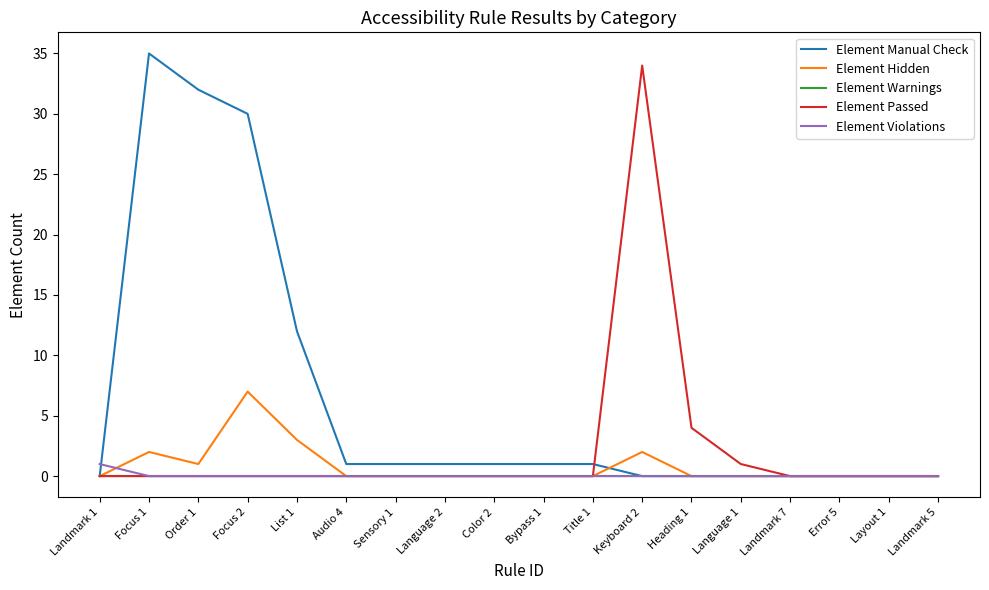

What position from the left is Keyboard 2?

12